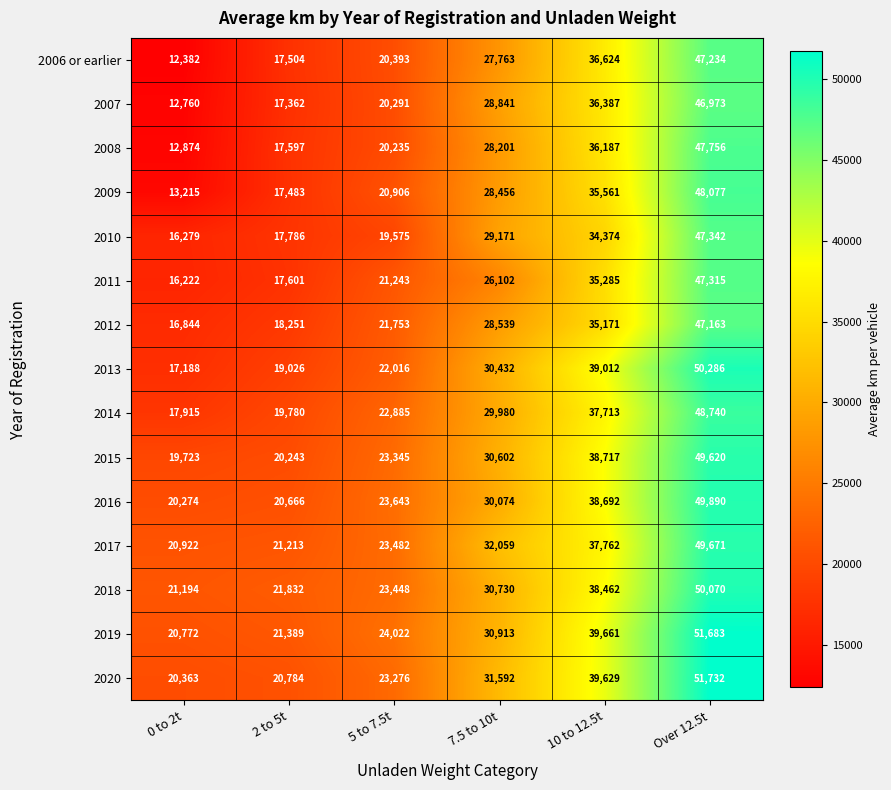

Which category has the highest value across all series?

Over 12.5t